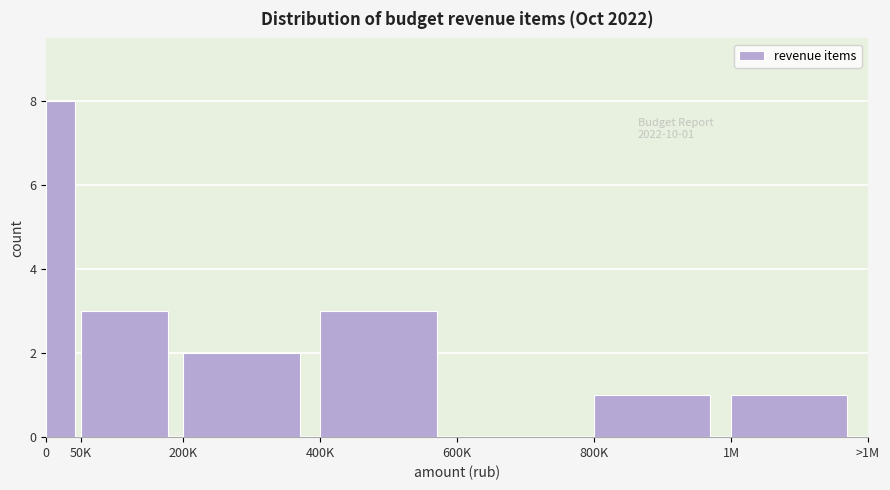

Reading right to left, list all the values displayed in this chart.

1M=1	800K=1	600K=0	400K=3	200K=2	50K=3	0=8